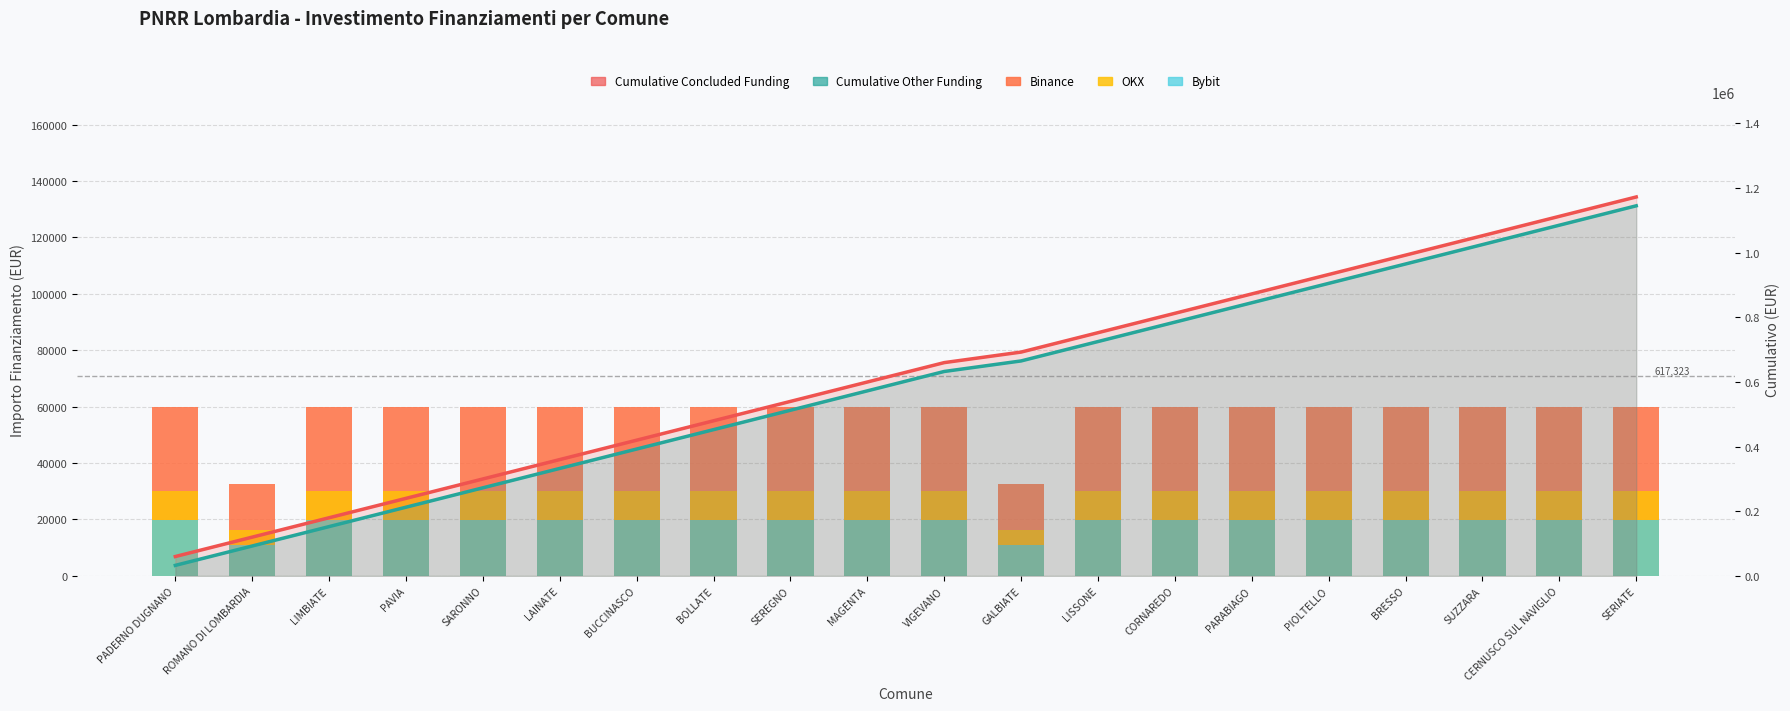

How many groups of bars are there?

20